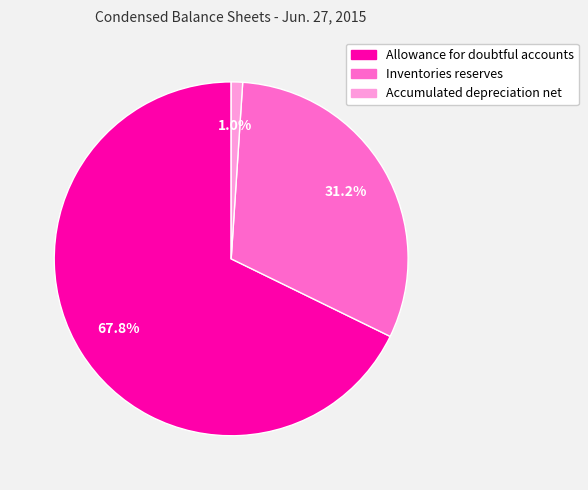

How many slices are in this pie chart?

3